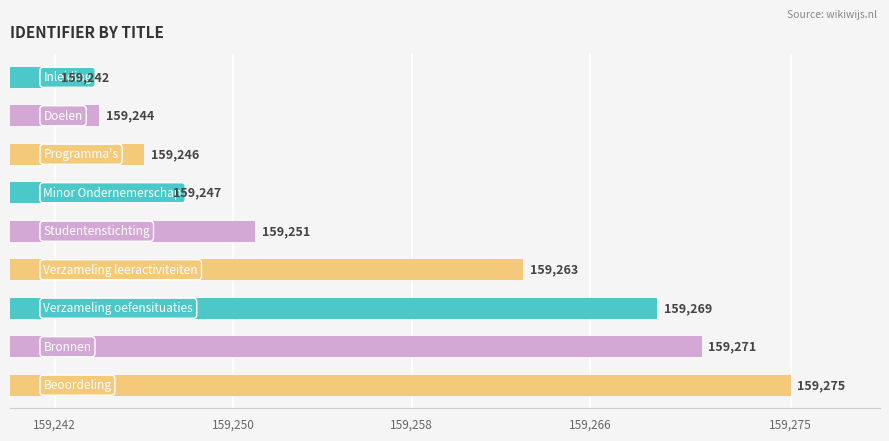

What is the greatest value displayed?

159275